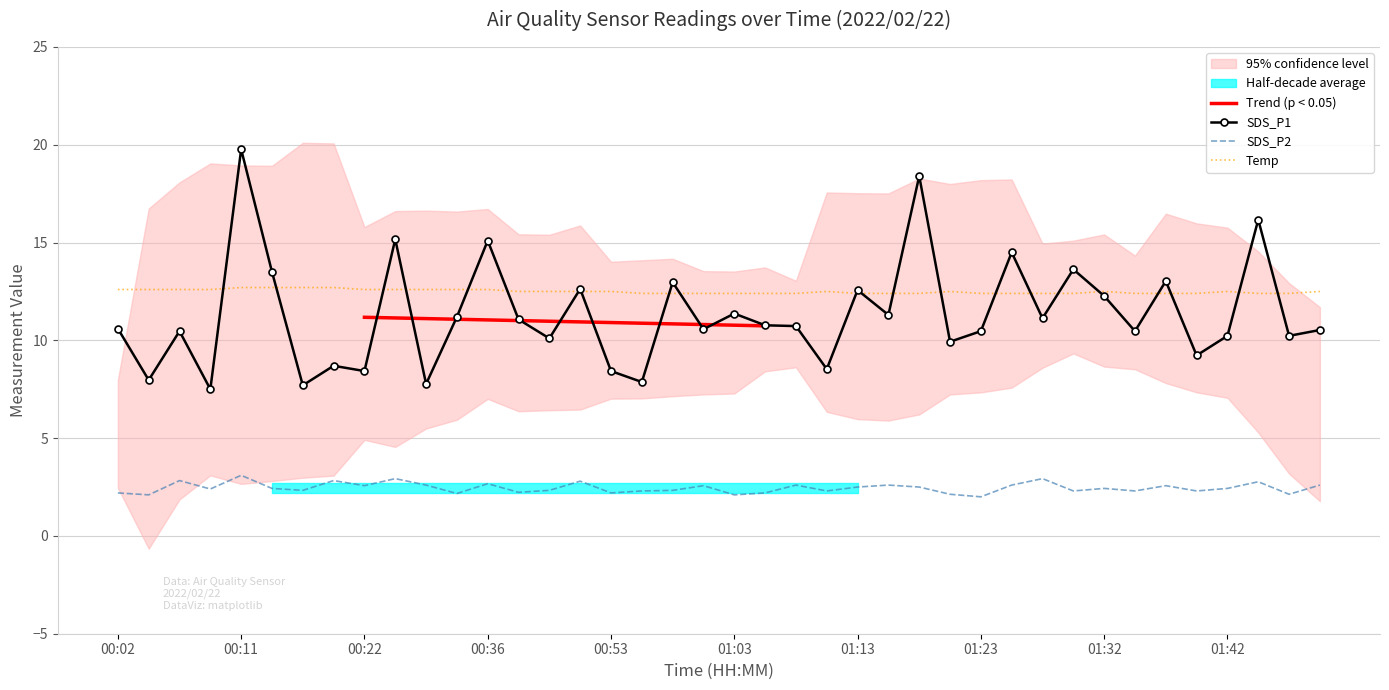

At how many categories does at least one series exceed 17?

2